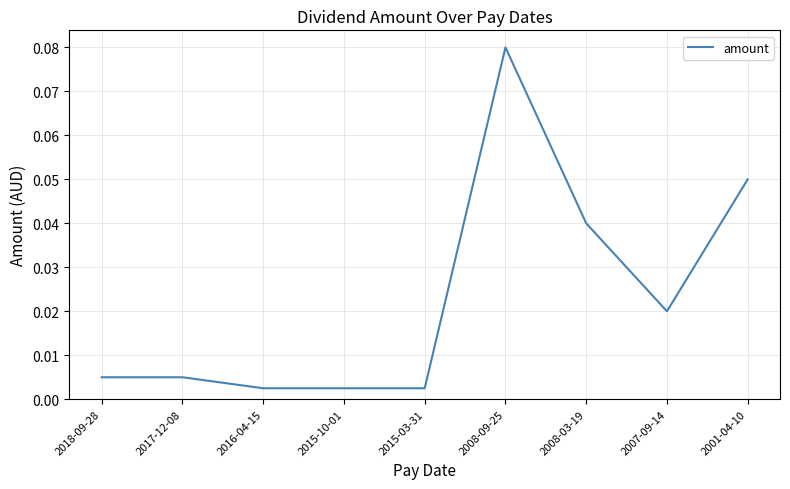

What position from the right is 2016-04-15?

7